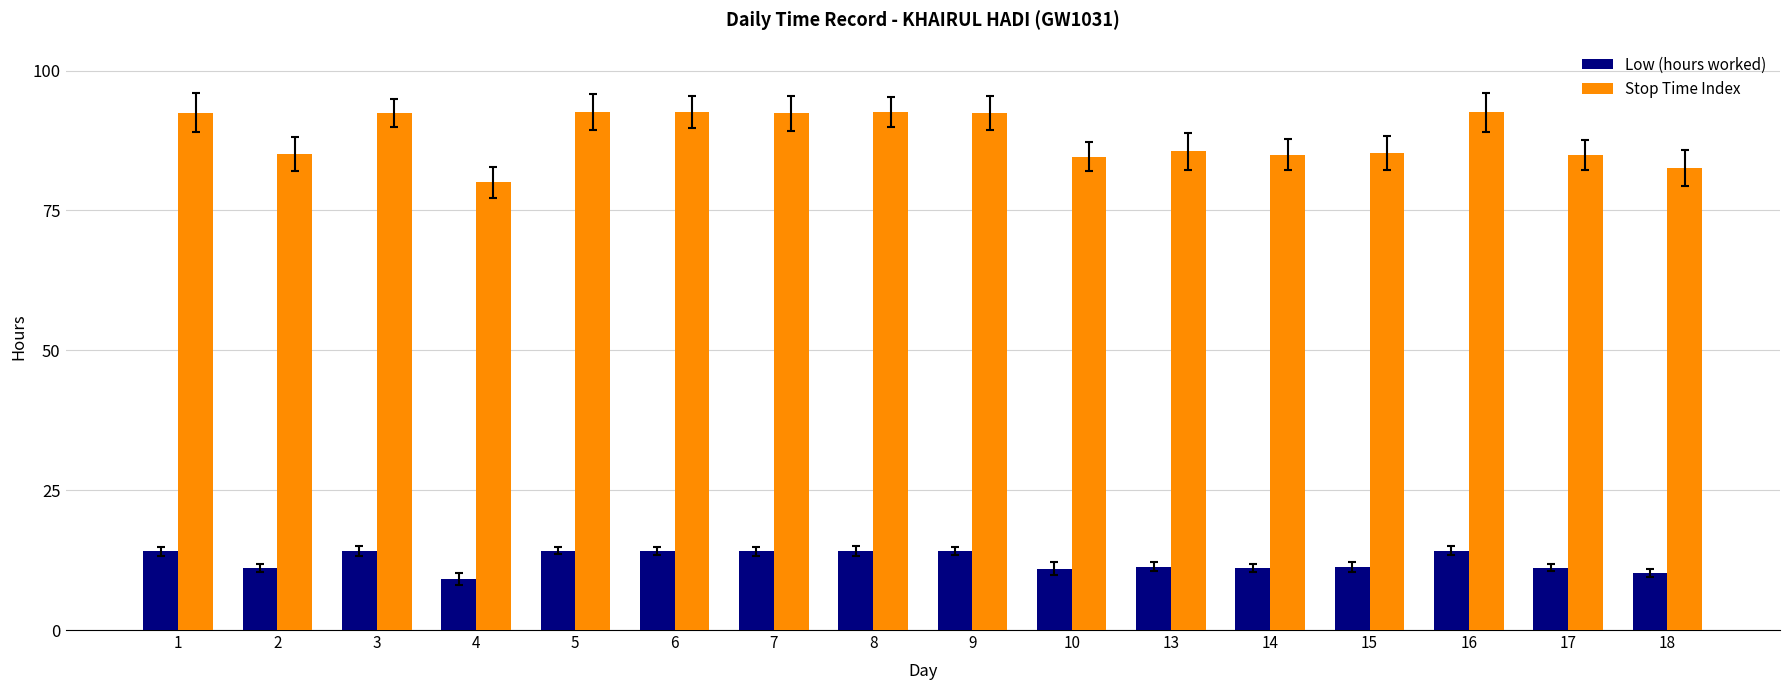

What is the sum of the Low (hours worked) values at 2 and 15?

22.4